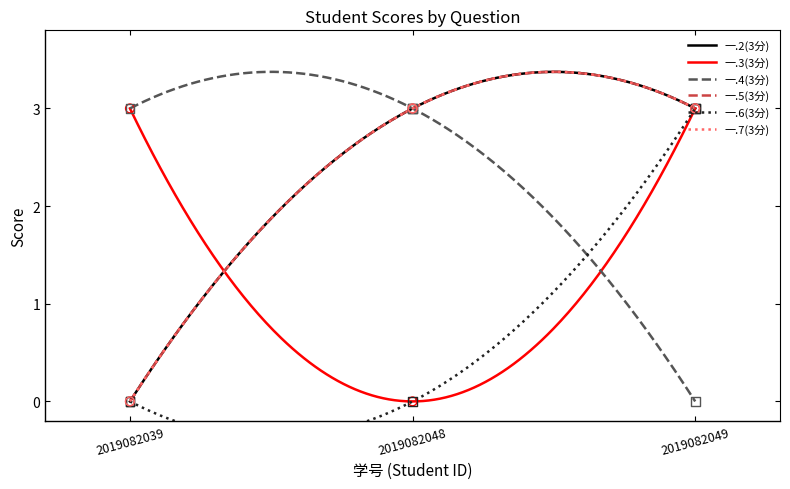

What are all the series names shown in the legend?

一.2(3分), 一.3(3分), 一.4(3分), 一.5(3分), 一.6(3分), 一.7(3分)